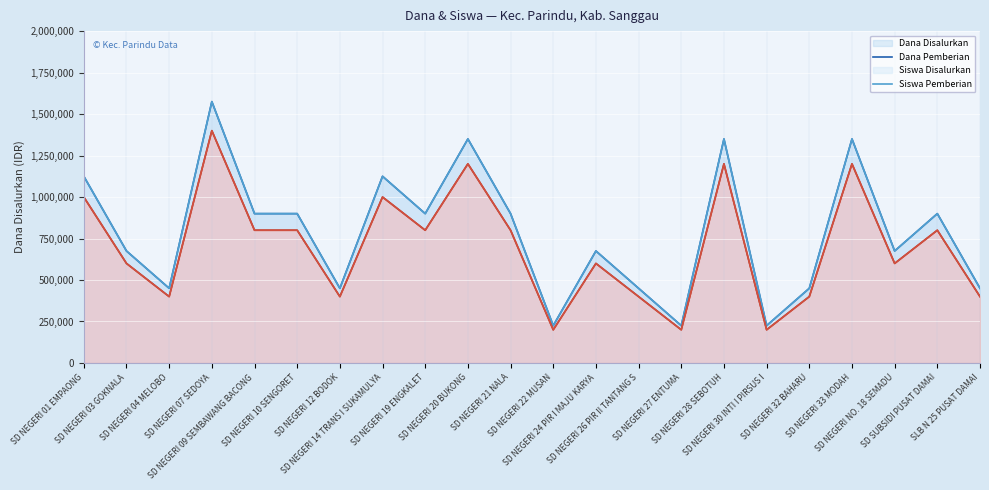

How many interior local peaks does the Dana Disalurkan (line) series have?

7